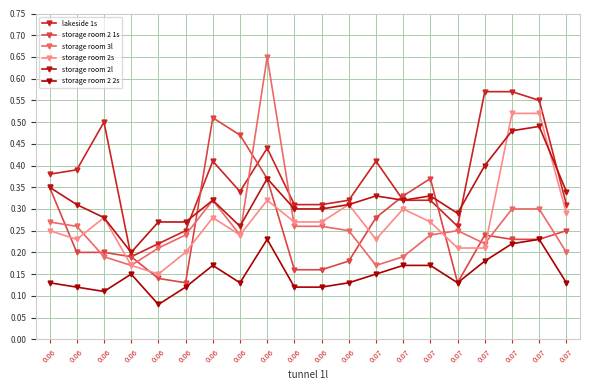

Reading left to right, what are all the values shown in this chart?

lakeside 1s: 0.06=0.4	0.06=0.4	0.06=0.5	0.06=0.2	0.06=0.2	0.06=0.2	0.06=0.4	0.06=0.3	0.06=0.4	0.06=0.3	0.06=0.3	0.06=0.3	0.07=0.4	0.07=0.3	0.07=0.3	0.07=0.3	0.07=0.6	0.07=0.6	0.07=0.6	0.07=0.3
storage room 2 1s: 0.06=0.3	0.06=0.2	0.06=0.2	0.06=0.2	0.06=0.1	0.06=0.1	0.06=0.5	0.06=0.5	0.06=0.4	0.06=0.2	0.06=0.2	0.06=0.2	0.07=0.3	0.07=0.3	0.07=0.4	0.07=0.1	0.07=0.2	0.07=0.2	0.07=0.2	0.07=0.2
storage room 3l: 0.06=0.3	0.06=0.3	0.06=0.2	0.06=0.2	0.06=0.2	0.06=0.2	0.06=0.3	0.06=0.2	0.06=0.7	0.06=0.3	0.06=0.3	0.06=0.2	0.07=0.2	0.07=0.2	0.07=0.2	0.07=0.2	0.07=0.2	0.07=0.3	0.07=0.3	0.07=0.2
storage room 2s: 0.06=0.2	0.06=0.2	0.06=0.3	0.06=0.2	0.06=0.1	0.06=0.2	0.06=0.3	0.06=0.2	0.06=0.3	0.06=0.3	0.06=0.3	0.06=0.3	0.07=0.2	0.07=0.3	0.07=0.3	0.07=0.2	0.07=0.2	0.07=0.5	0.07=0.5	0.07=0.3
storage room 2l: 0.06=0.3	0.06=0.3	0.06=0.3	0.06=0.2	0.06=0.3	0.06=0.3	0.06=0.3	0.06=0.3	0.06=0.4	0.06=0.3	0.06=0.3	0.06=0.3	0.07=0.3	0.07=0.3	0.07=0.3	0.07=0.3	0.07=0.4	0.07=0.5	0.07=0.5	0.07=0.3
storage room 2 2s: 0.06=0.1	0.06=0.1	0.06=0.1	0.06=0.1	0.06=0.1	0.06=0.1	0.06=0.2	0.06=0.1	0.06=0.2	0.06=0.1	0.06=0.1	0.06=0.1	0.07=0.1	0.07=0.2	0.07=0.2	0.07=0.1	0.07=0.2	0.07=0.2	0.07=0.2	0.07=0.1